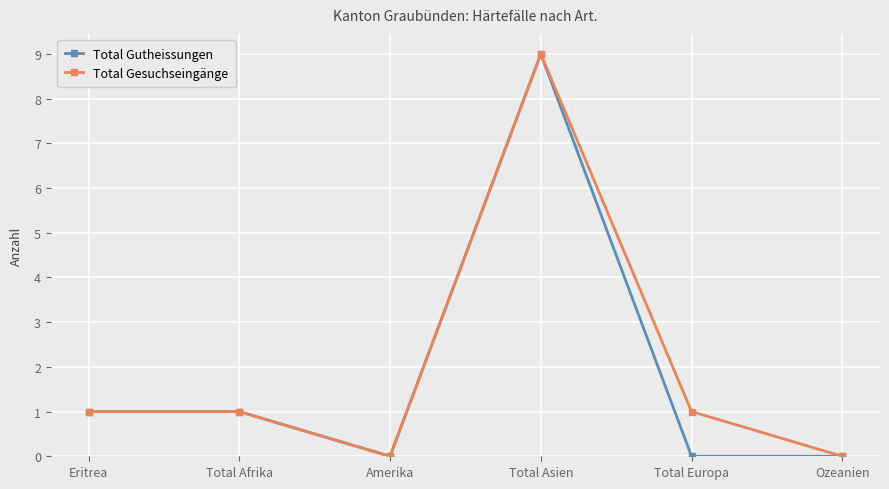

Does the chart display data point markers on the line(s)?

Yes